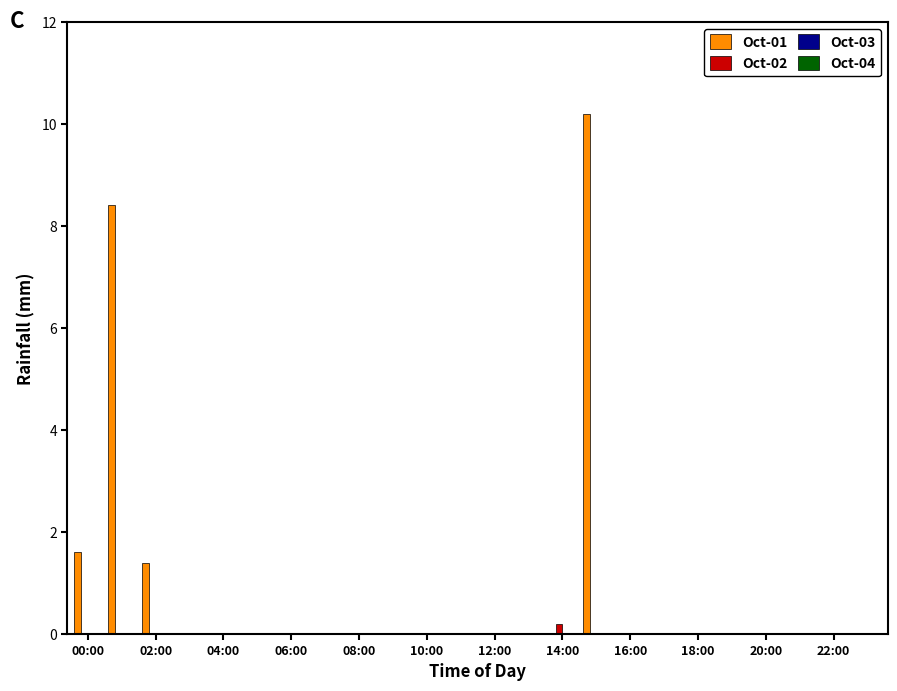

Which series has the largest total across all categories?

Oct-01